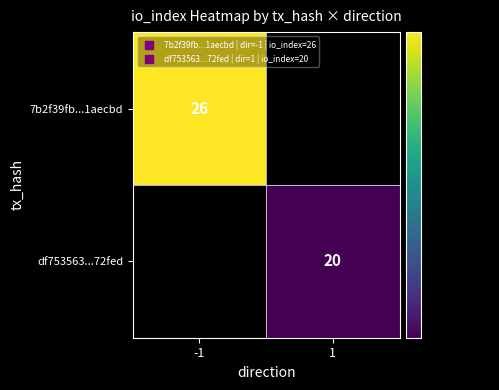

True or false: 7b2f39fb...1aecbd has a value of 43.3 at -1.

False